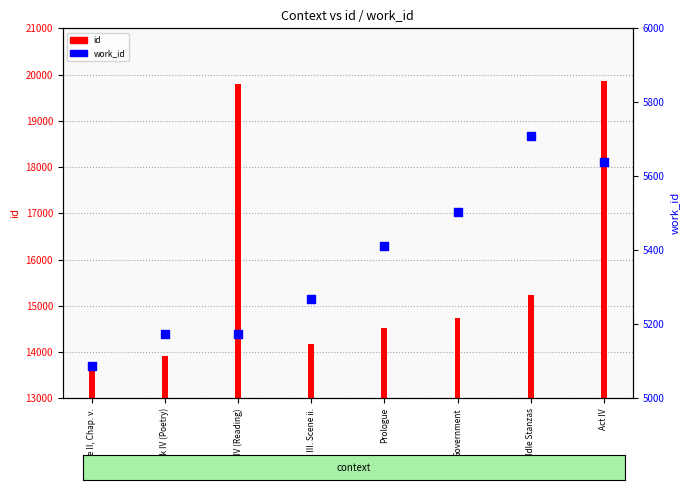

What is the change in value from Book IV (Reading) to Act IV?

+463